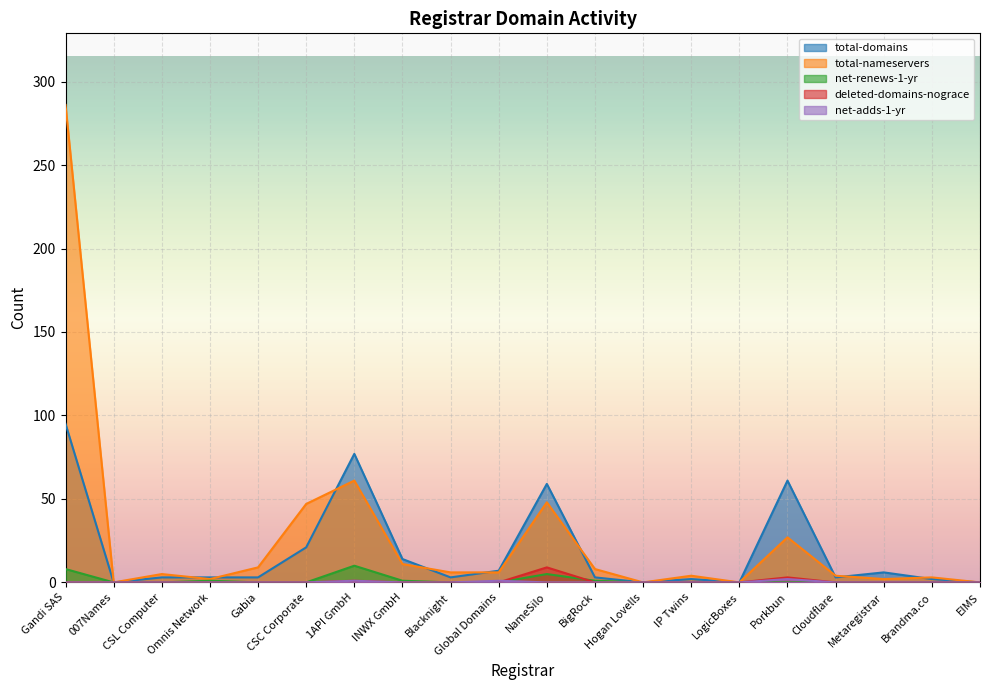

What is the difference between the second highest and second lowest values in the deleted-domains-nograce series?

3